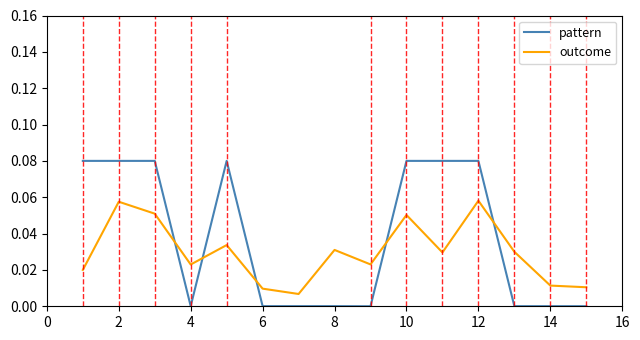

How many lines are shown in the chart?

2